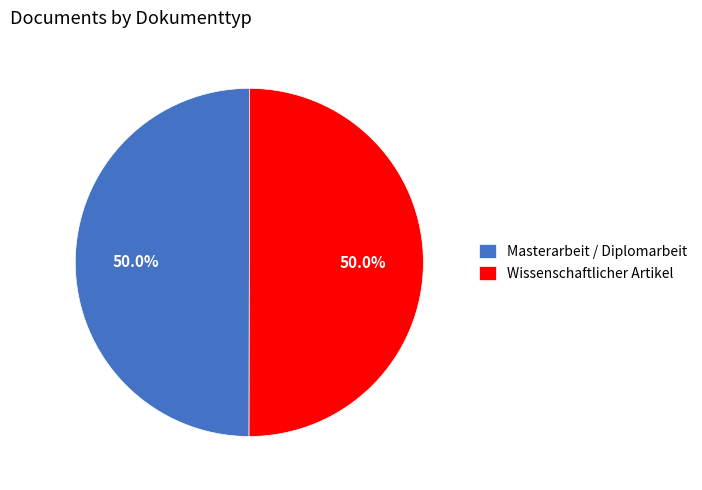

What is the ratio of the value at Masterarbeit / Diplomarbeit to the value at Wissenschaftlicher Artikel?

1.0